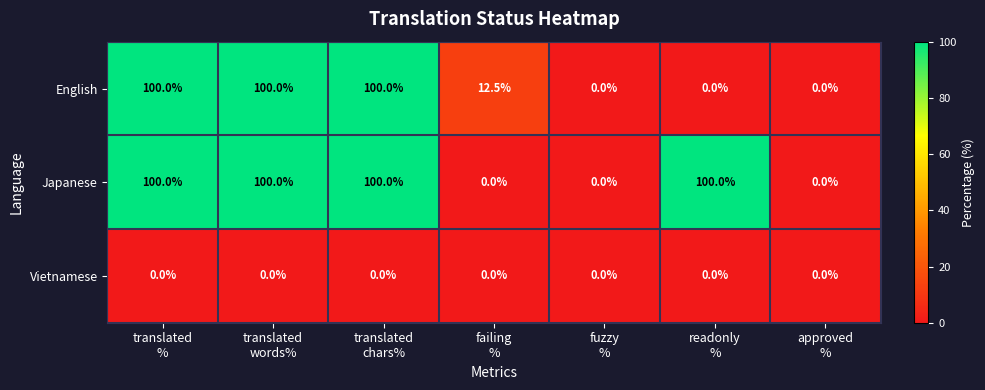

Count the English values in the range 0 to 100.

7